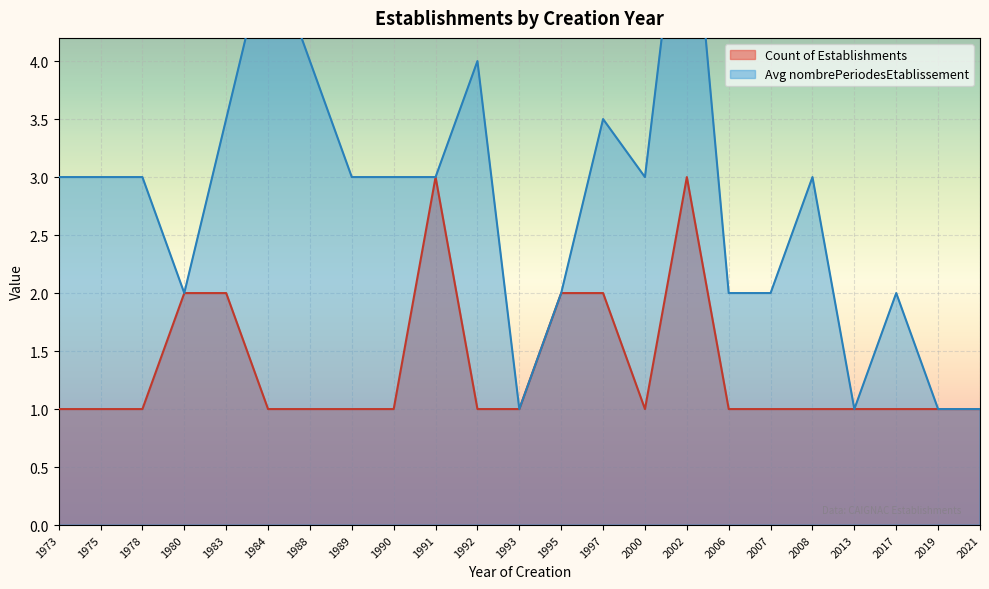

At 1975, list the series in order from smallest to largest.

Count of Establishments, Avg nombrePeriodesEtablissement